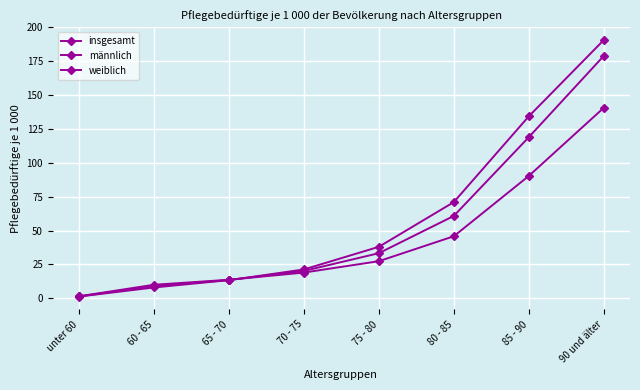

How many values in the insgesamt series are below 33?

4